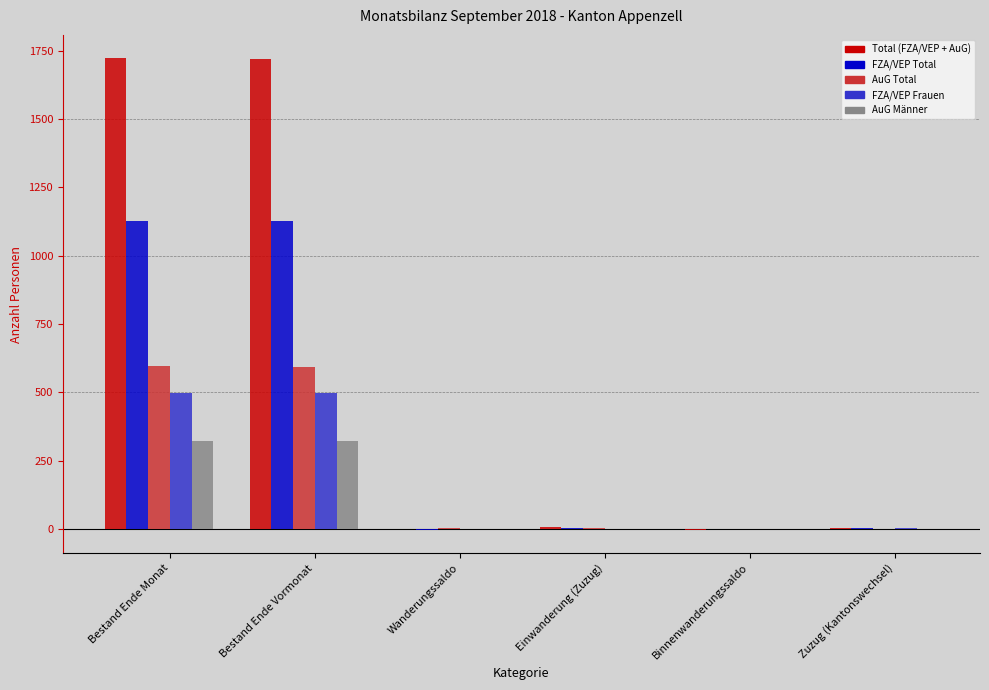

Are the bars horizontal?

No